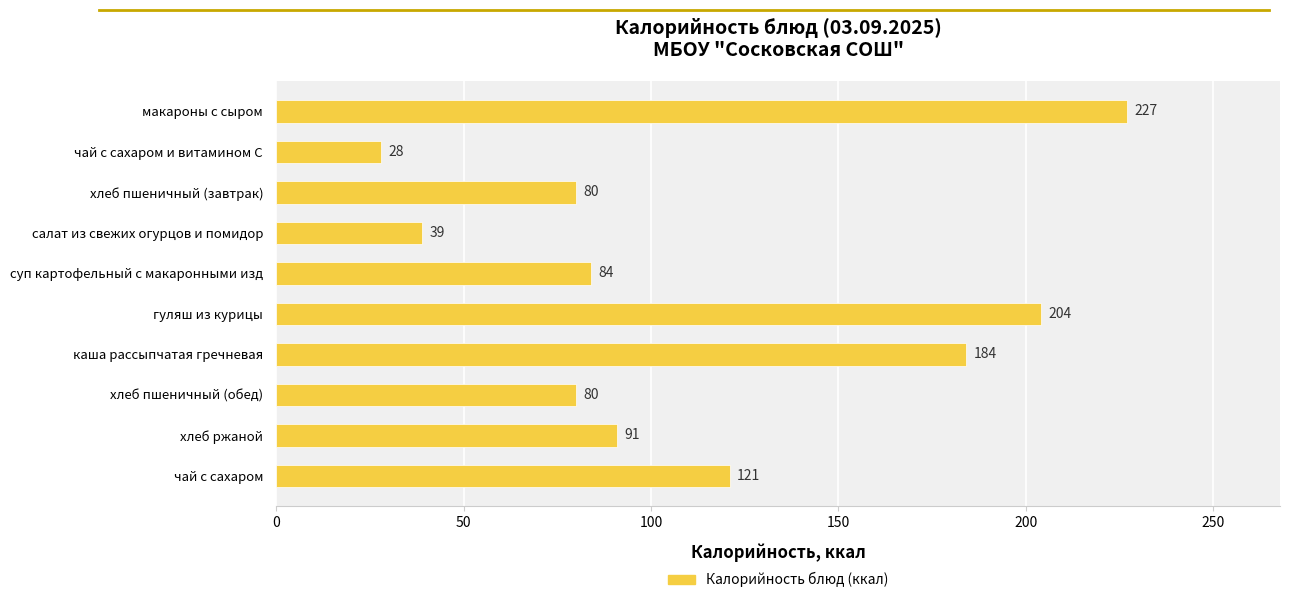

What is the difference between the second highest and minimum values?

176